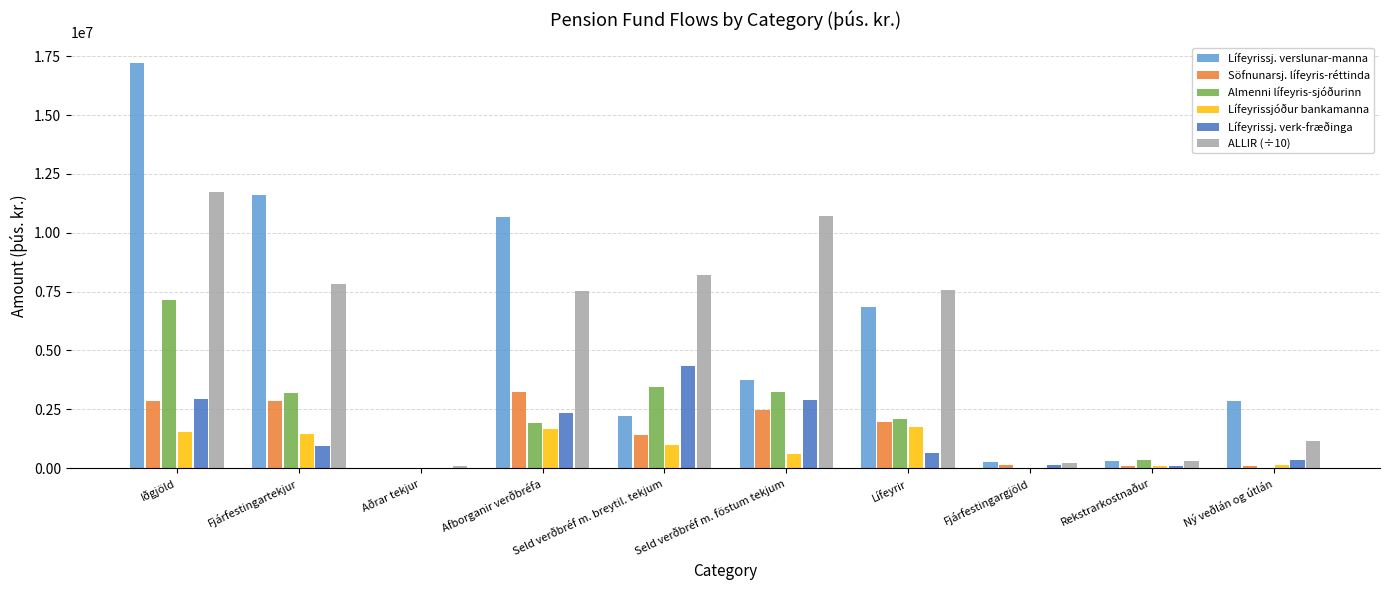

What is the total value across all series at Fjárfestingartekjur?

27851742.4